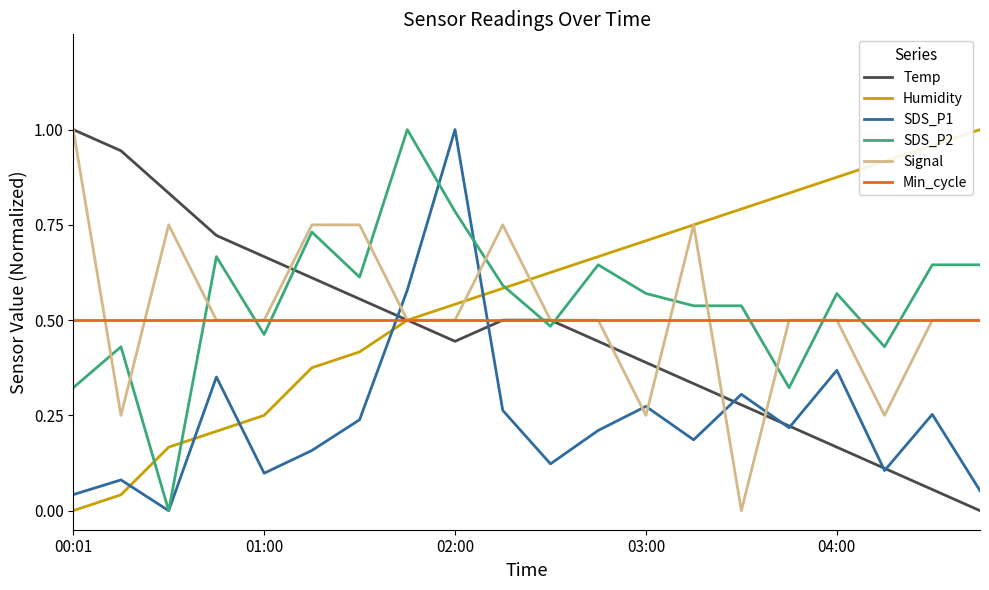

Which series ends up on top after the final intersection of Temp and SDS_P1?

SDS_P1